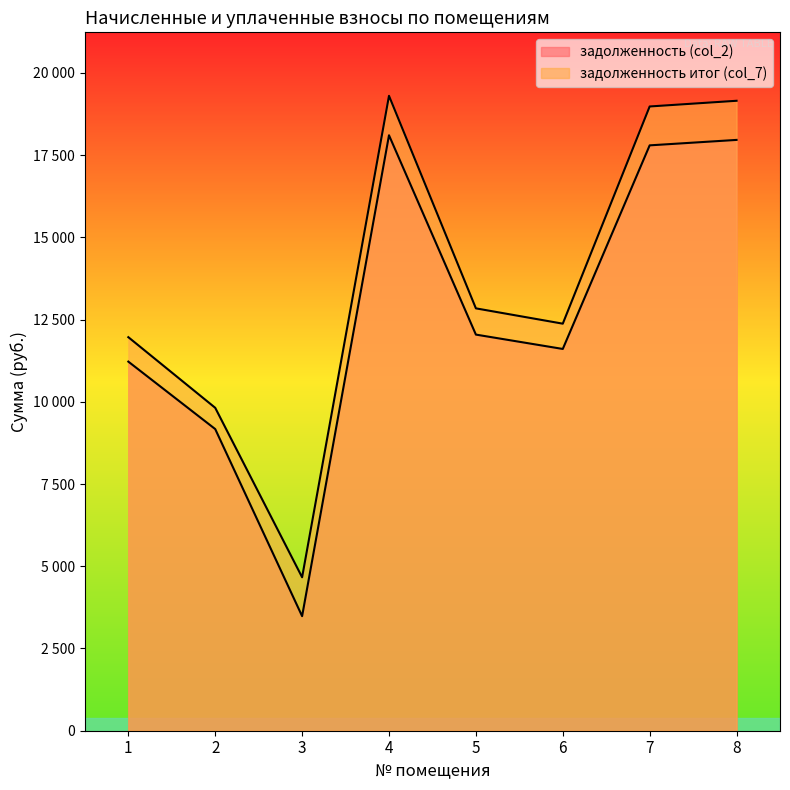

How many lines are shown in the chart?

2